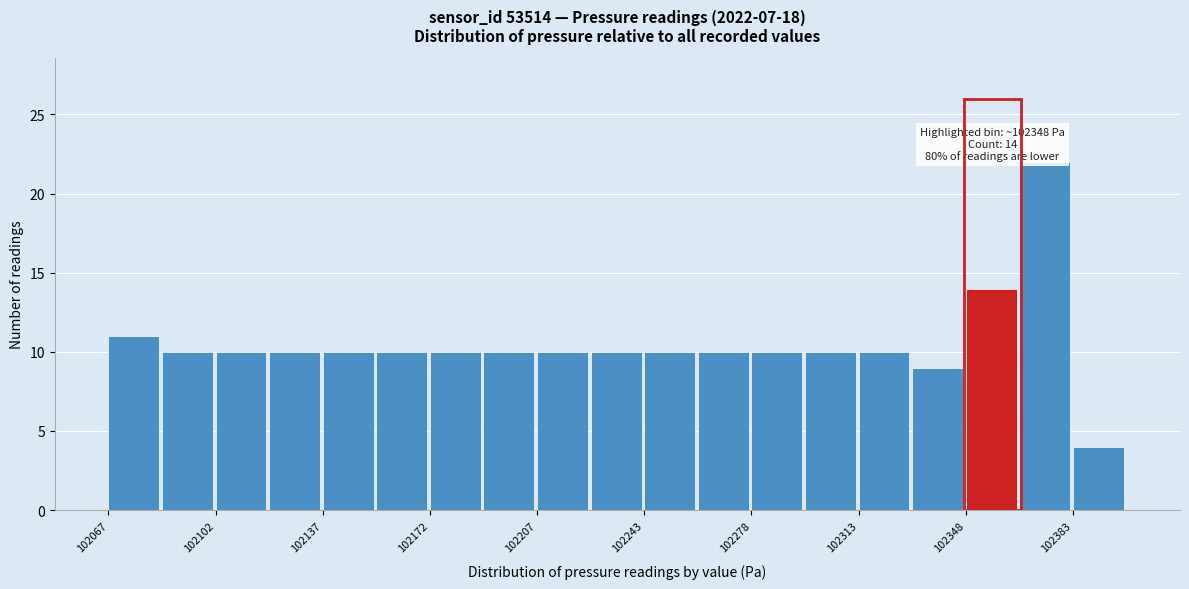

Read against the x-axis, roughly where is the centre of the tallest bar?

102375